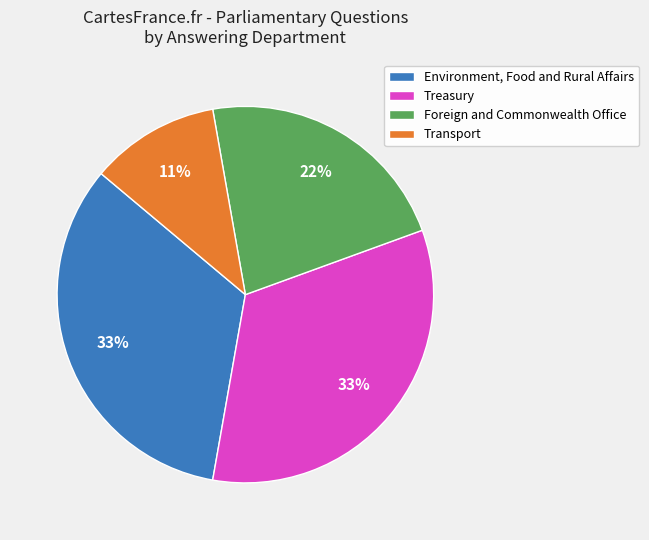

Which slice is the smallest?

Transport